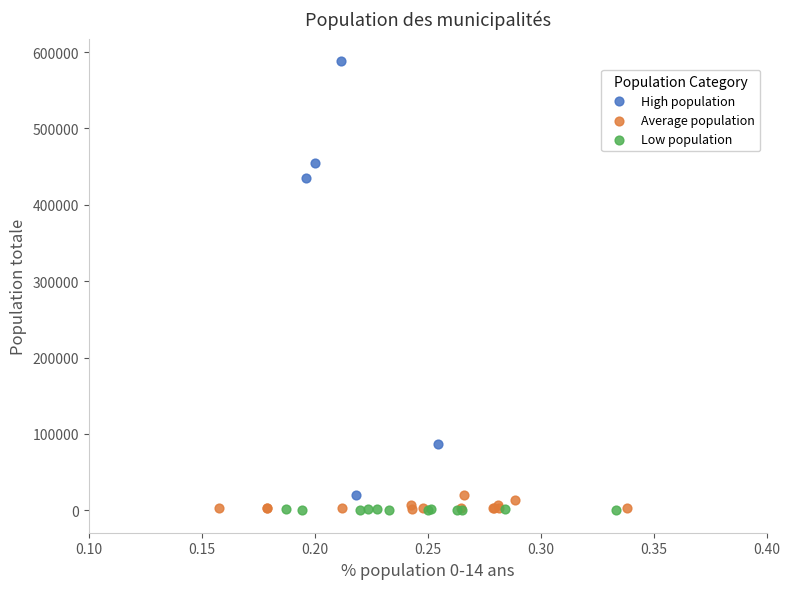

Which series reaches the maximum Y coordinate?

High population